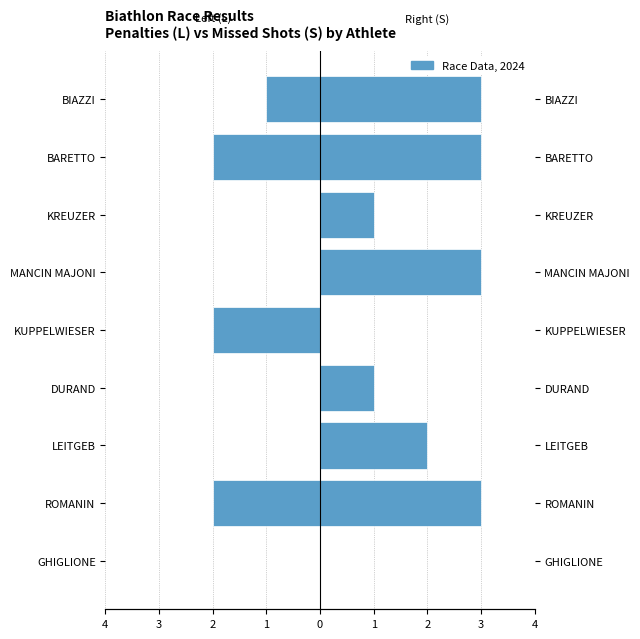

Reading left to right, extract all data points from this chart.

Penalty (Left): 0	-2	0	0	-2	0	0	-2	-1
Missed (Right): 0	3	2	1	0	3	1	3	3